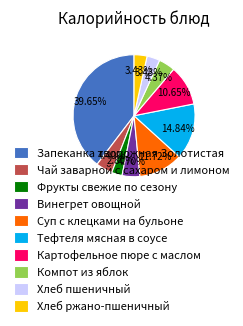

How many slices are in this pie chart?

10